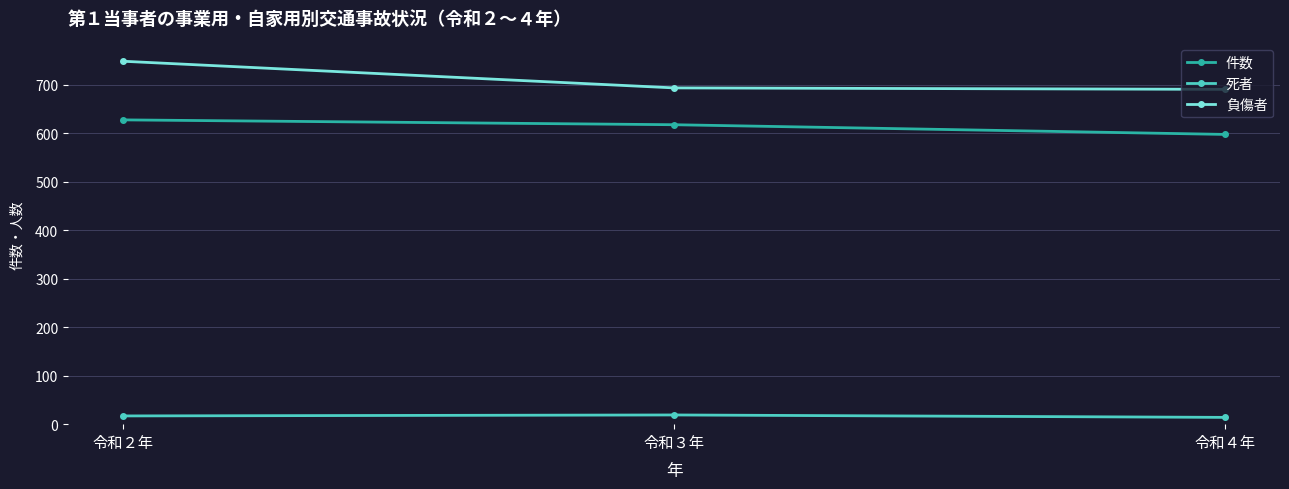

The value of 件数 at 令和３年 is 618. True or false?

True